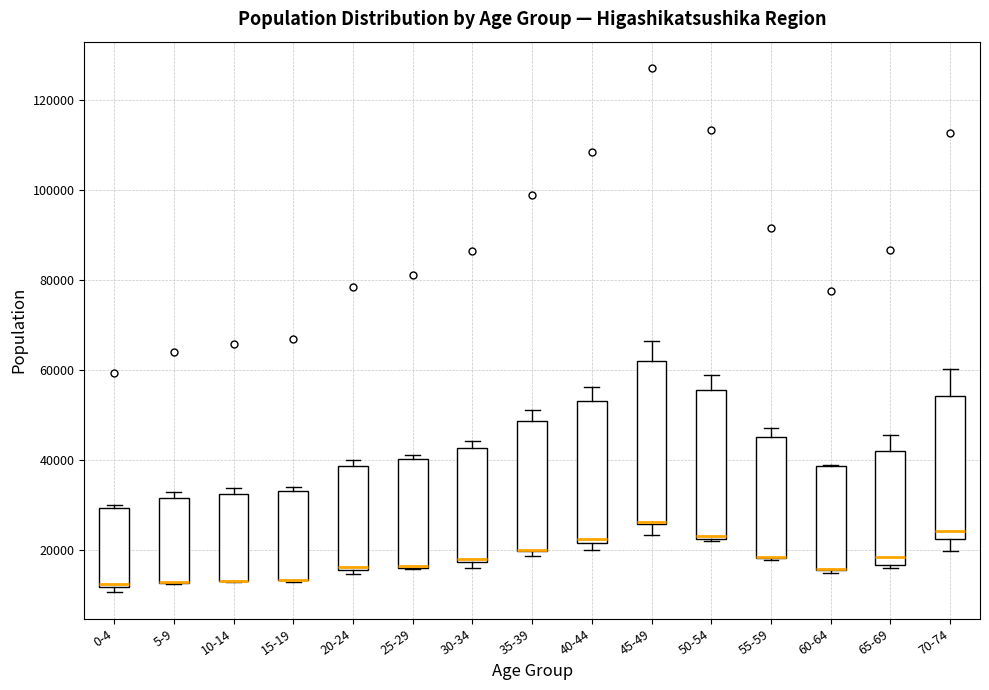

Reading left to right, read every box against the y-axis: the position of its median line, the range the box covers, and the ends of its whiskers. The values are not printed on the chart, so give them approximately, as read against the axis.

0-4: median 12000, box 12000 to 30000, whiskers 10000 to 30000 (just above the box's upper edge)
5-9: median 12000 (drawn on the box's lower edge), box 12000 to 32000, whiskers 12000 to 32000 (just above the box's upper edge)
10-14: median 14000 (drawn on the box's lower edge), box 14000 to 32000, whiskers 12000 to 34000
15-19: median 14000 (drawn on the box's lower edge), box 14000 to 34000, whiskers 14000 to 34000 (just above the box's upper edge)
20-24: median 16000 (drawn on the box's lower edge), box 16000 to 38000, whiskers 14000 to 40000
25-29: median 16000, box 16000 to 40000, whiskers 16000 to 42000
30-34: median 18000 (just above the box's lower edge), box 18000 to 42000, whiskers 16000 to 44000
35-39: median 20000 (drawn on the box's lower edge), box 20000 to 48000, whiskers 18000 to 52000
40-44: median 22000 (just above the box's lower edge), box 22000 to 54000, whiskers 20000 to 56000
45-49: median 26000 (drawn on the box's lower edge), box 26000 to 62000, whiskers 24000 to 66000
50-54: median 24000, box 22000 to 56000, whiskers 22000 to 58000
55-59: median 18000 (drawn on the box's lower edge), box 18000 to 46000, whiskers 18000 to 48000
60-64: median 16000 (drawn on the box's lower edge), box 16000 to 38000, whiskers 14000 to 38000
65-69: median 18000, box 16000 to 42000, whiskers 16000 (just below the box's lower edge) to 46000
70-74: median 24000, box 22000 to 54000, whiskers 20000 to 60000